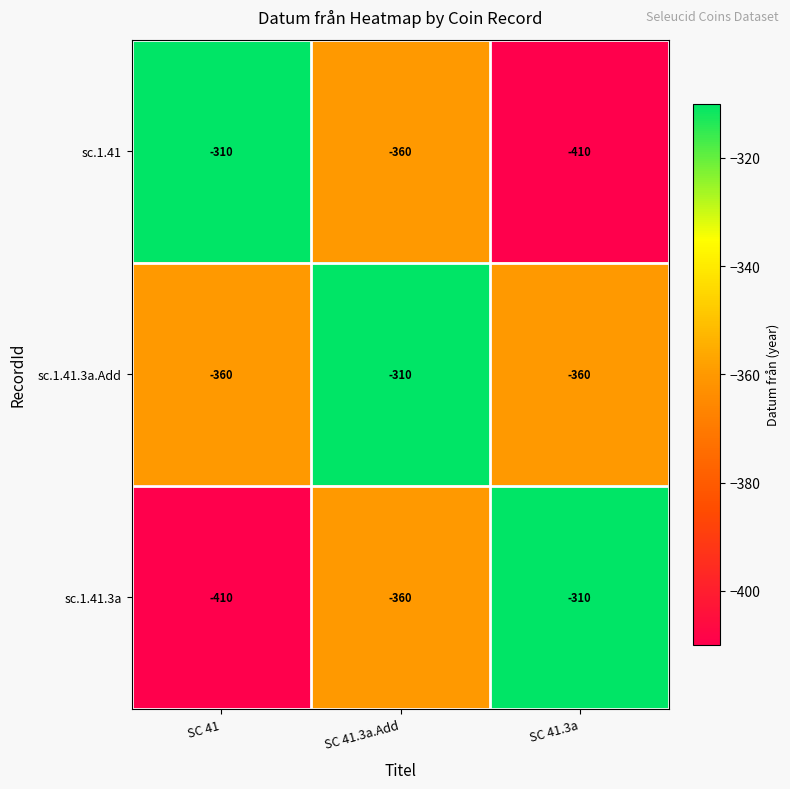

What is the average value of the sc.1.41.3a.Add series?

-343